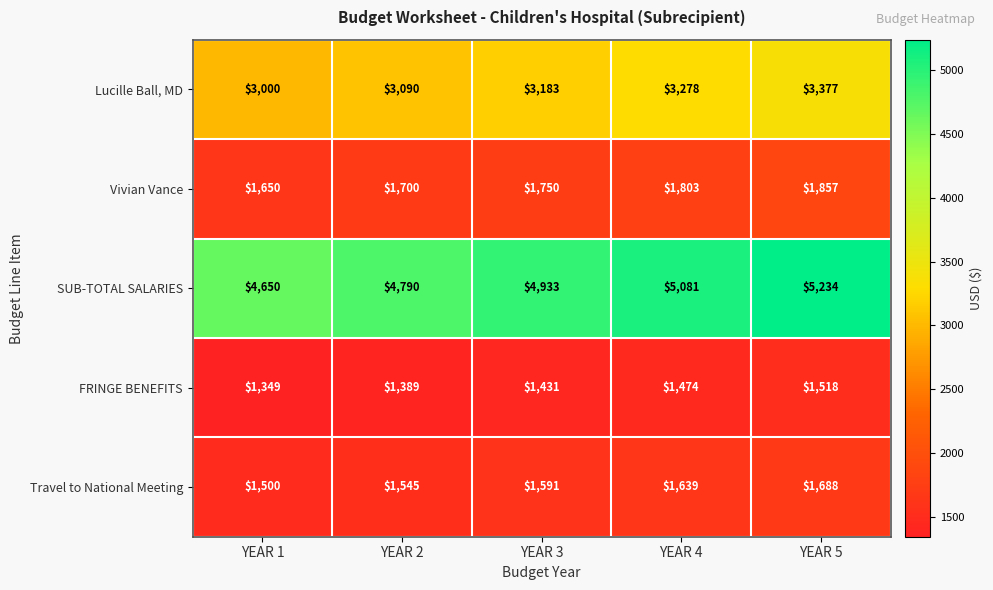

Which series changed the most between YEAR 1 and YEAR 3?

SUB-TOTAL SALARIES